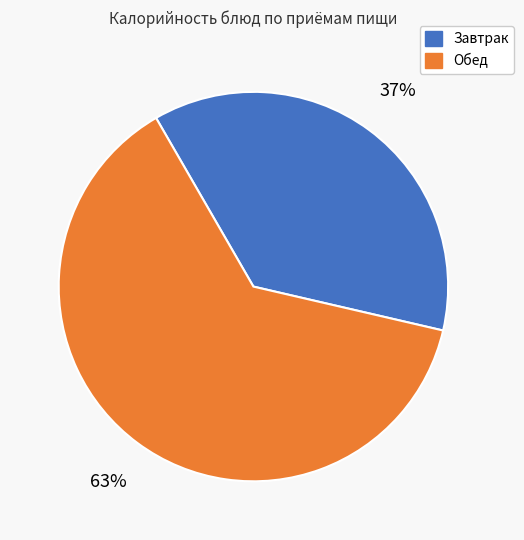

Is there any slice that represents more than half of the pie?

Yes